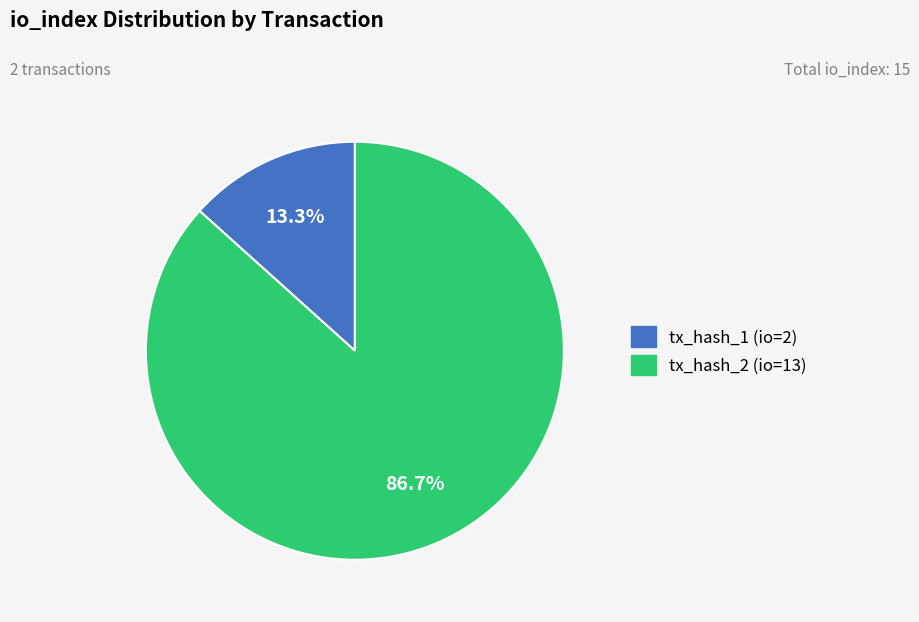

What is the ratio of the value at tx_hash_1 (io=2) to the value at tx_hash_2 (io=13)?

0.2